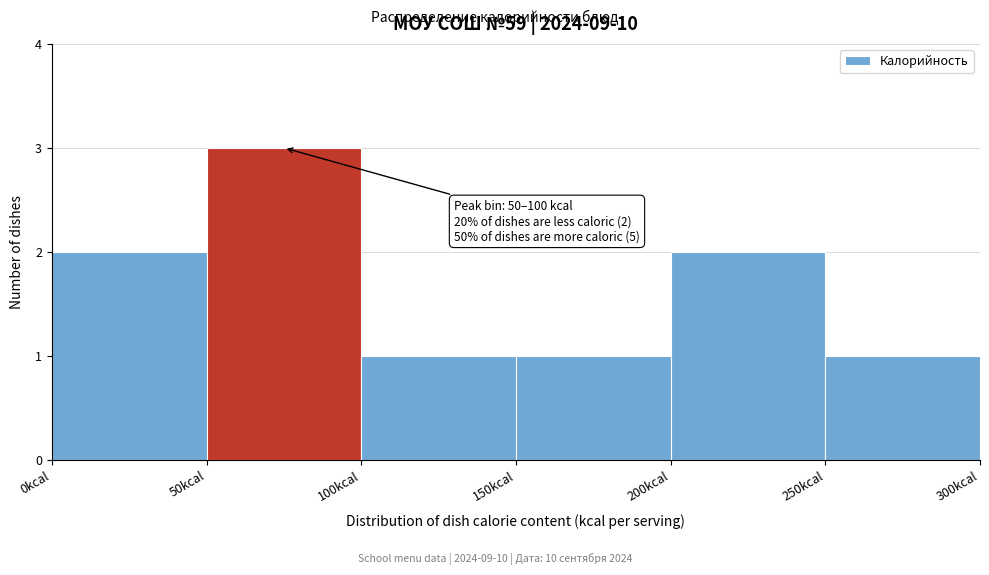

Over which range of the x-axis is the bar tallest?

50 to 100